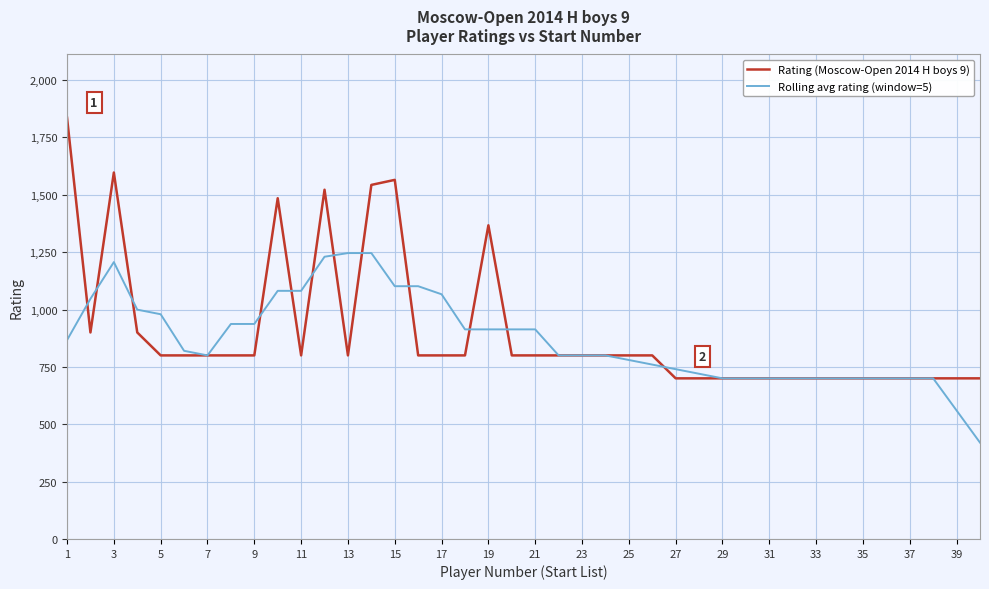

Count the number of categories in the chart.

40